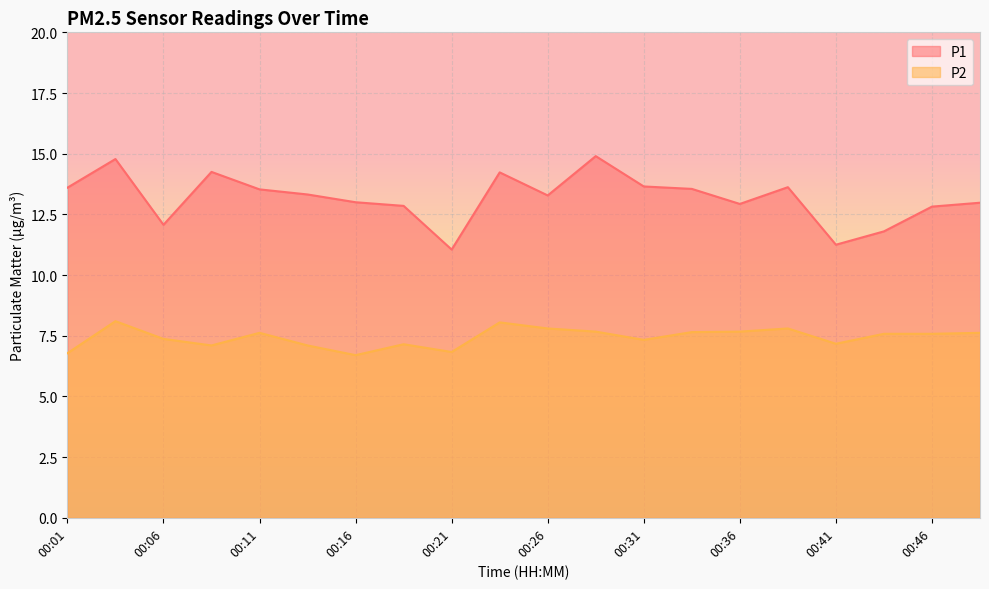

Where does the P1 series first go above 13?

00:01